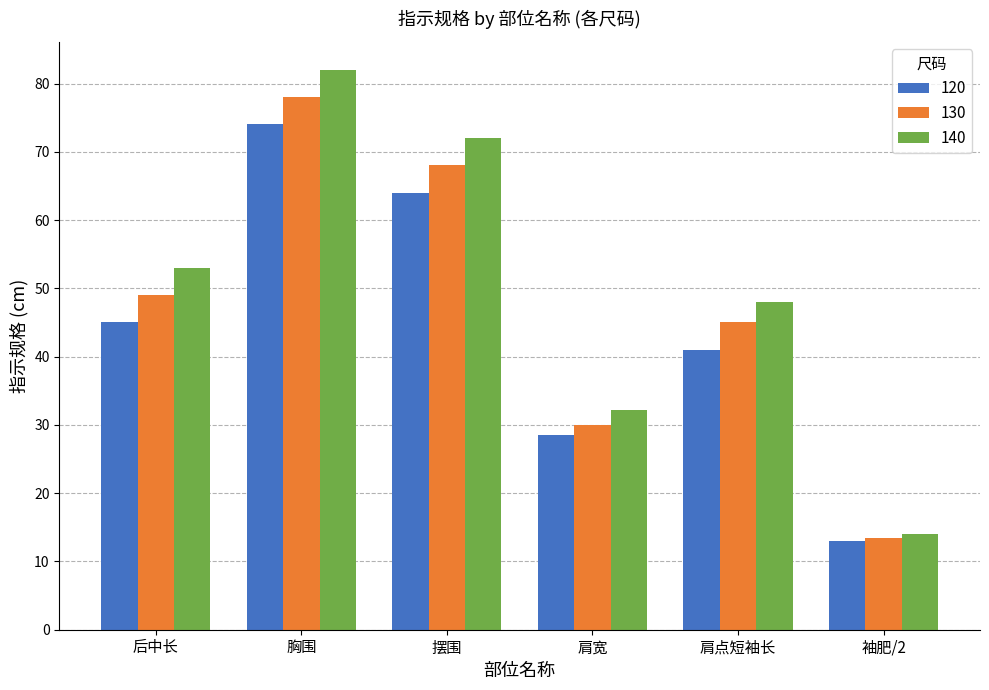

Count the 130 values in the range 30 to 68.

4